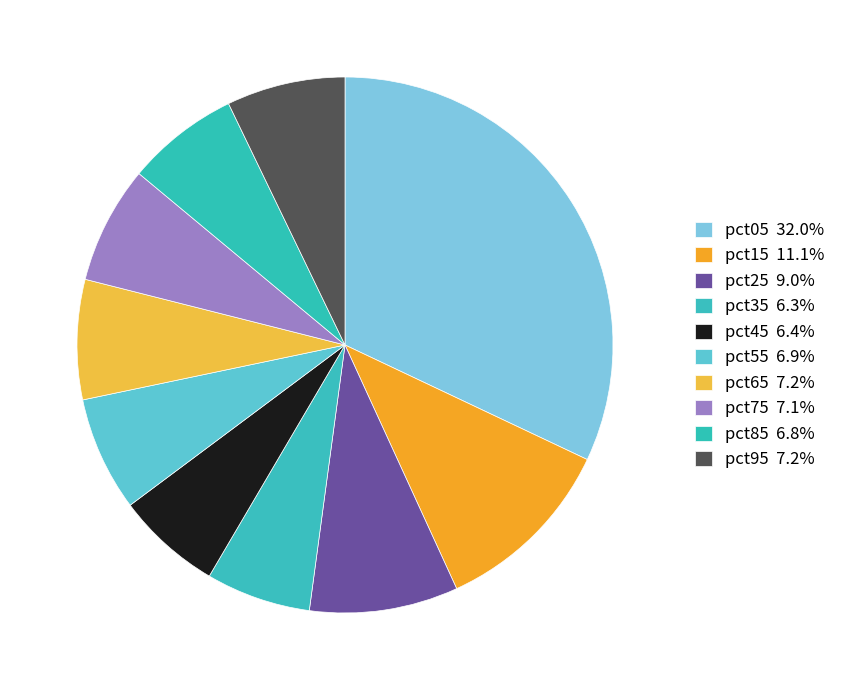

To the nearest percent, what is the difference between the pct25 and pct45 slice percentages?

3%